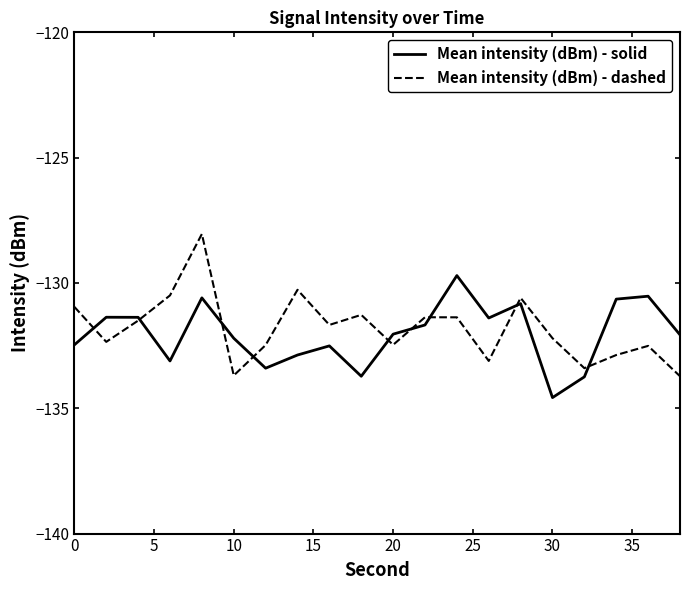

Is this an area chart (filled region under the line)?

No